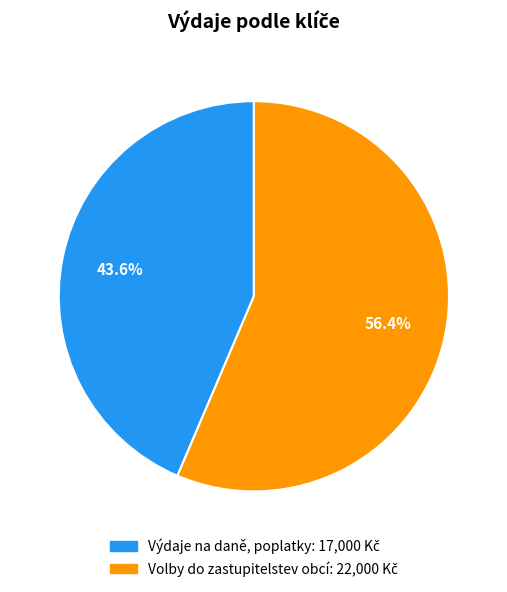

Does any single category account for the majority?

Yes